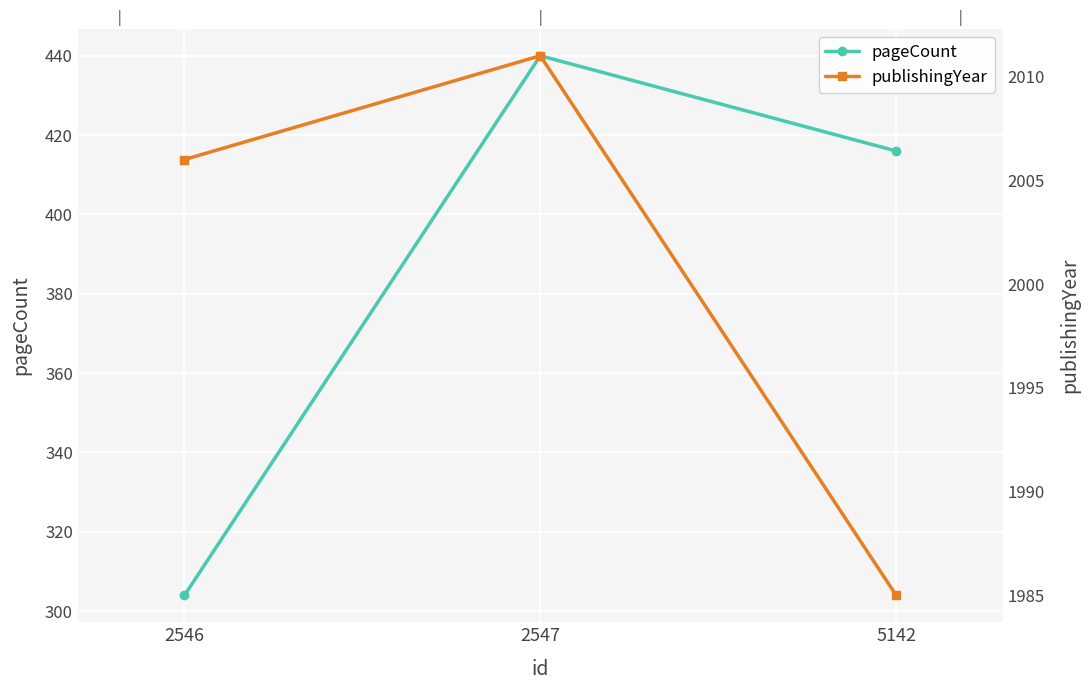

Is this an area chart (filled region under the line)?

No